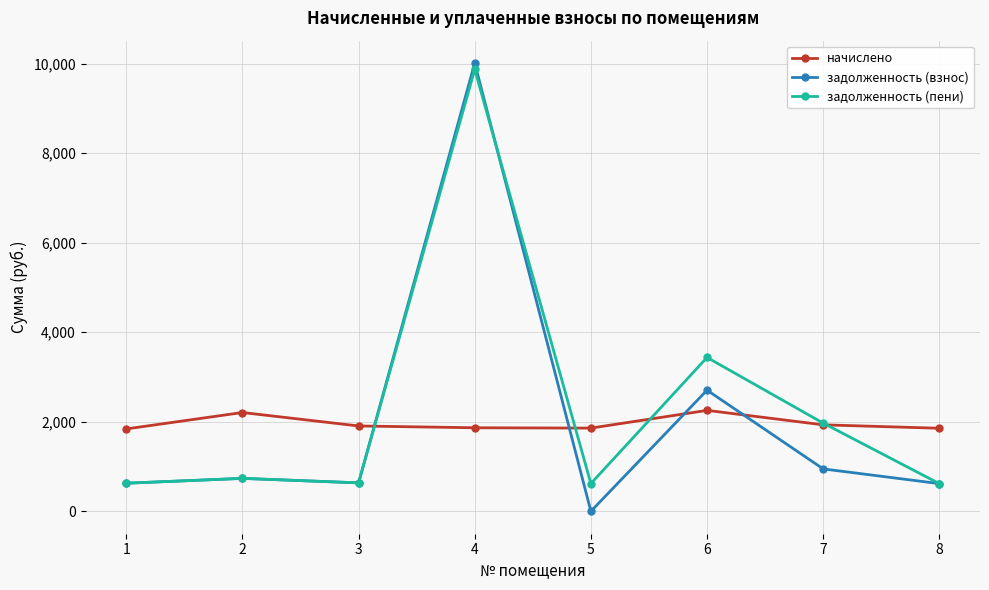

Is it true that начислено equals 1906.3 at 3?

True